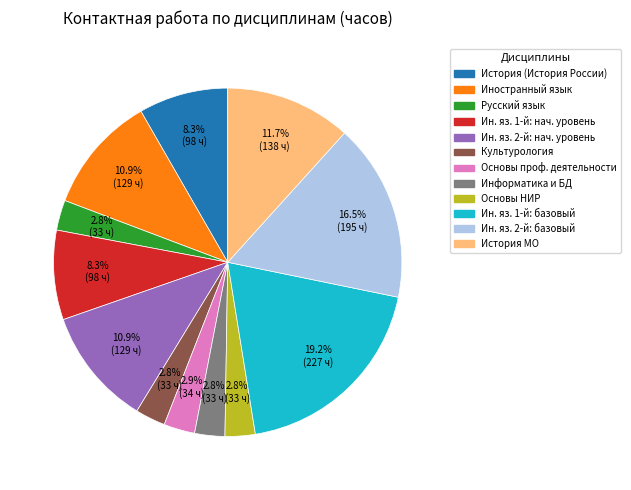

Is there any slice that represents more than half of the pie?

No